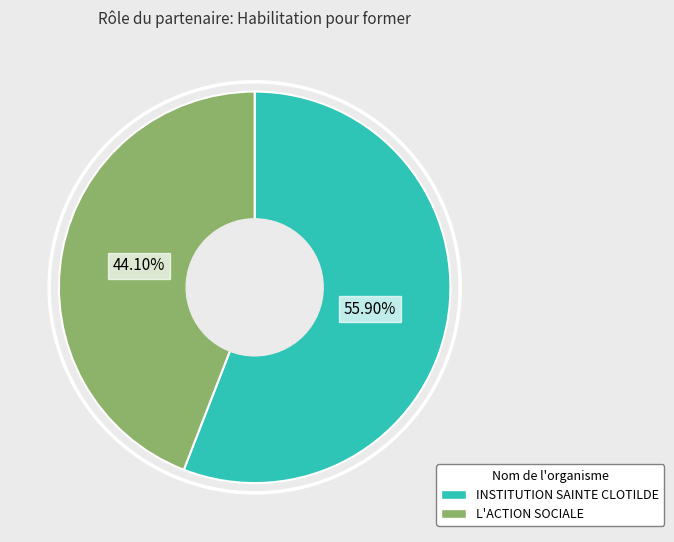

To the nearest percent, what portion does INSTITUTION SAINTE CLOTILDE represent?

56%